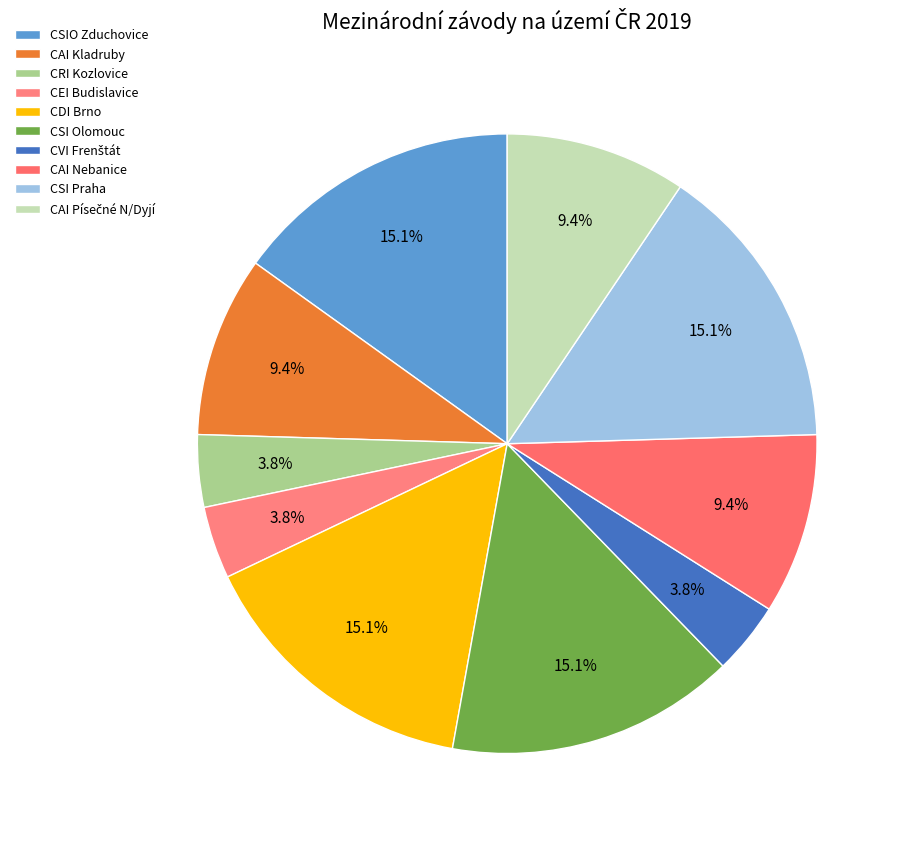

How many slices are in this pie chart?

10